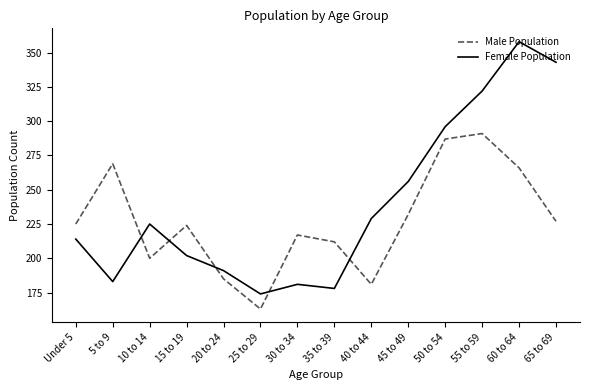

What is the difference between the Female Population values at 10 to 14 and 50 to 54?

71